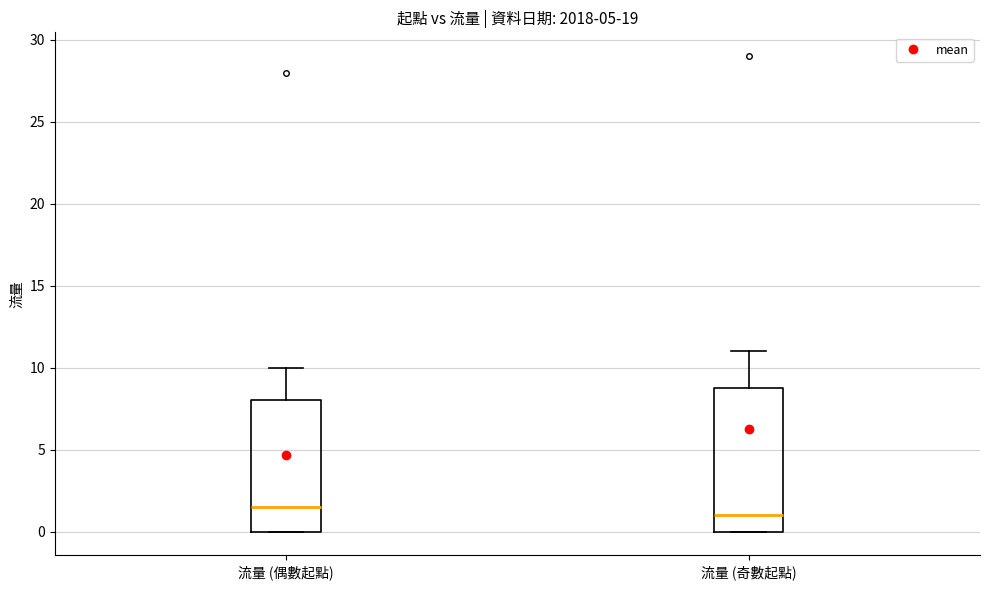

Reading left to right, transcribe this box plot: for each box, give where its median line is, the range the box spans, and where its two whiskers end, as read against the y-axis. The values are not printed on the chart, so give them approximately, as read against the axis.

流量 (偶數起點): median 1.5, box 0.0 to 8.0, whiskers 0.0 to 10.0
流量 (奇數起點): median 1.0, box 0.0 to 9.0, whiskers 0.0 to 11.0